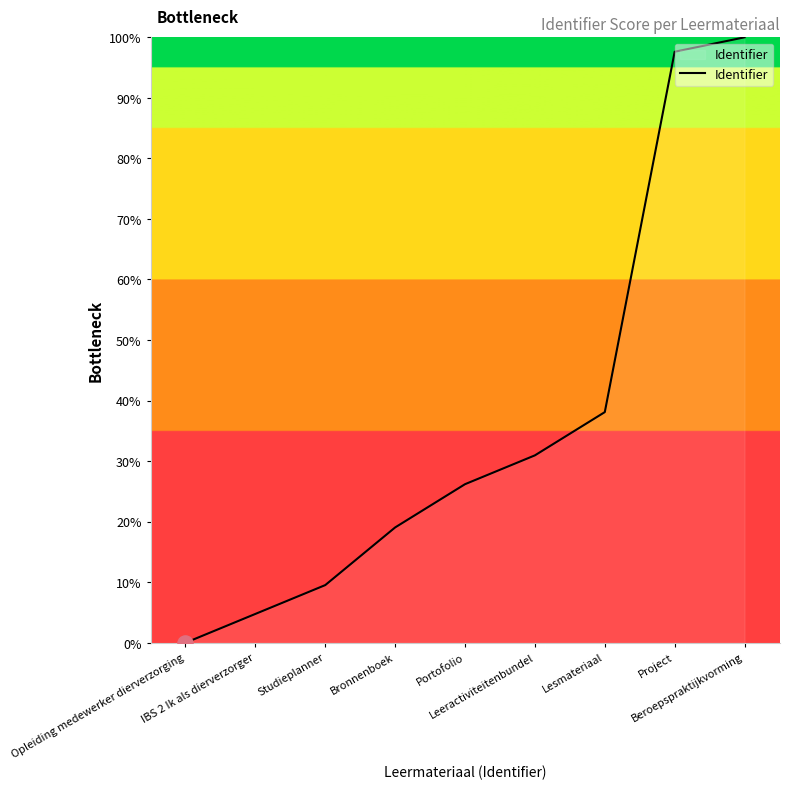

Approximately how many times larger is the value at Studieplanner compared to Project?

0.1